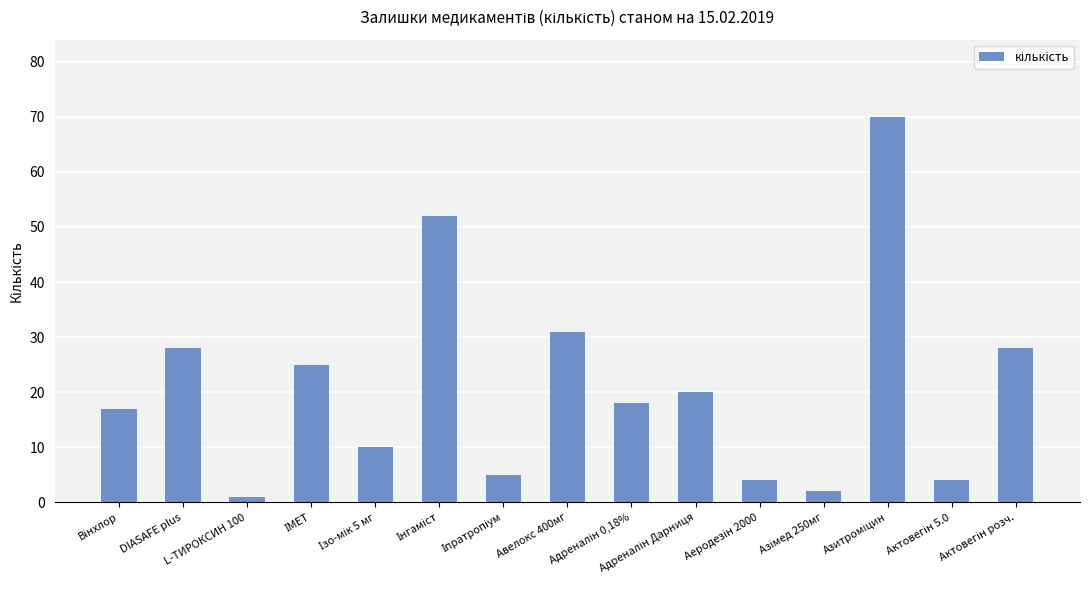

Count the number of data series in this chart.

1